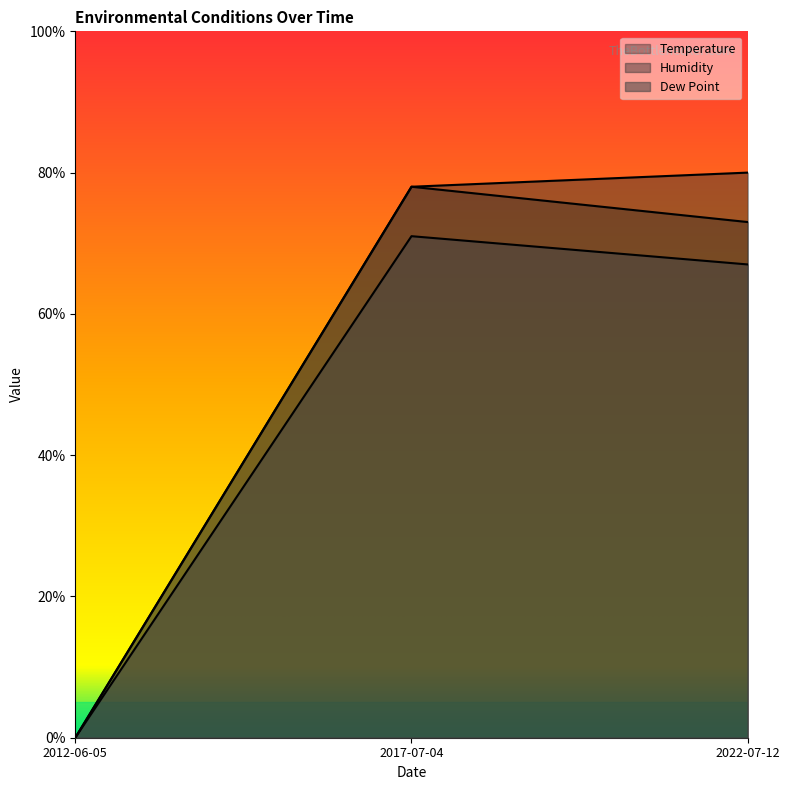

How many values in the Dew Point series are below 67?

1